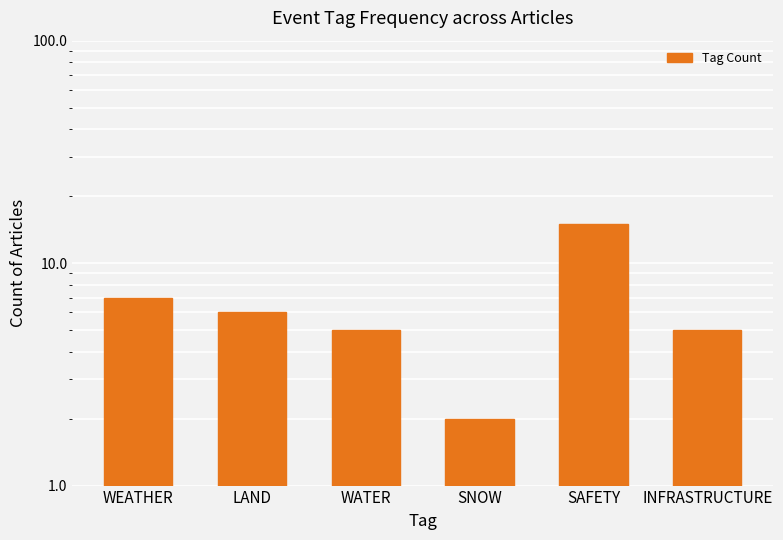

Between SNOW and WATER, which is larger?

WATER